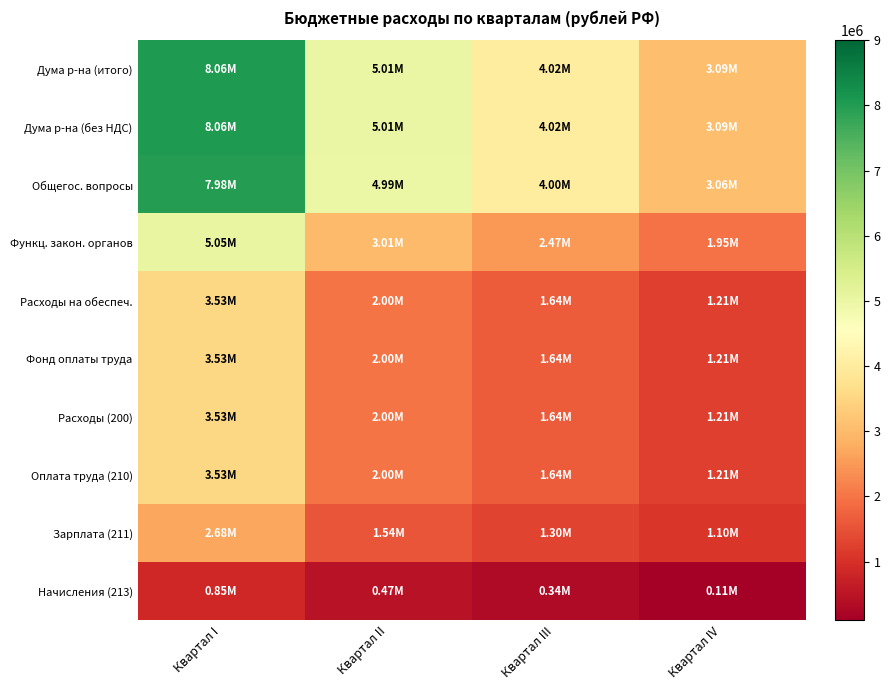

Which series changed the most between Квартал I and Квартал III?

Дума р-на (итого)